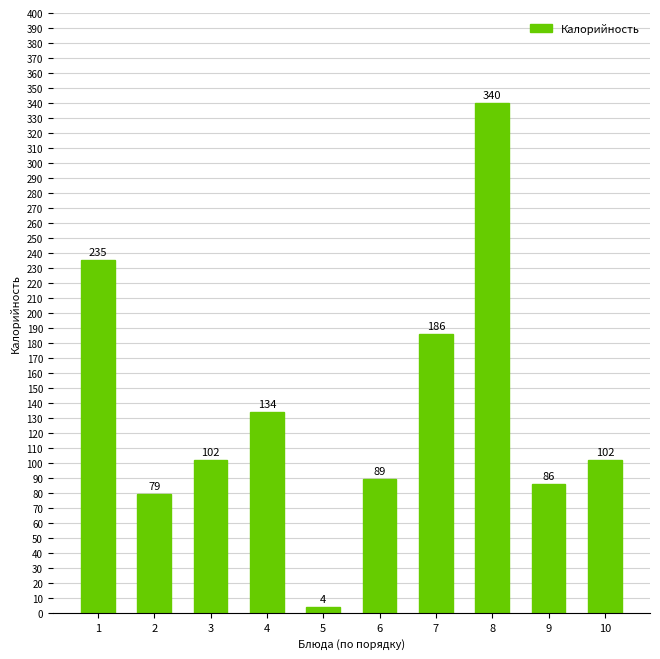

Reading left to right, extract all data points from this chart.

235	79	102	134	4	89	186	340	86	102